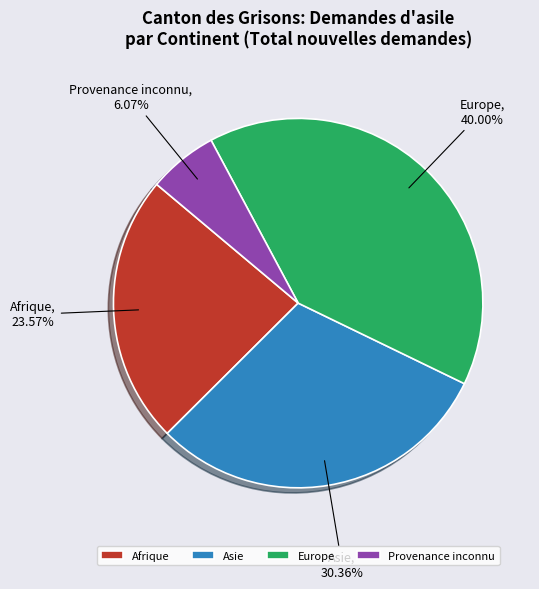

To the nearest percent, what is the difference between the largest and smallest slice percentages?

34%